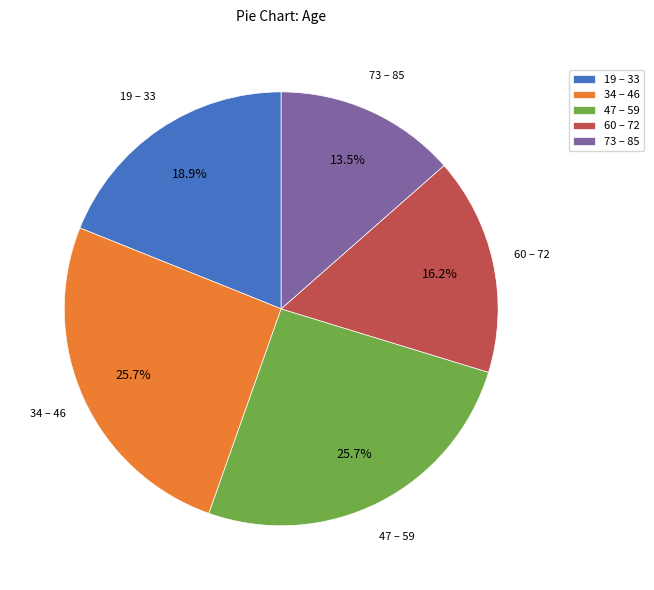

To the nearest percent, what is the difference between the largest and smallest slice percentages?

12%